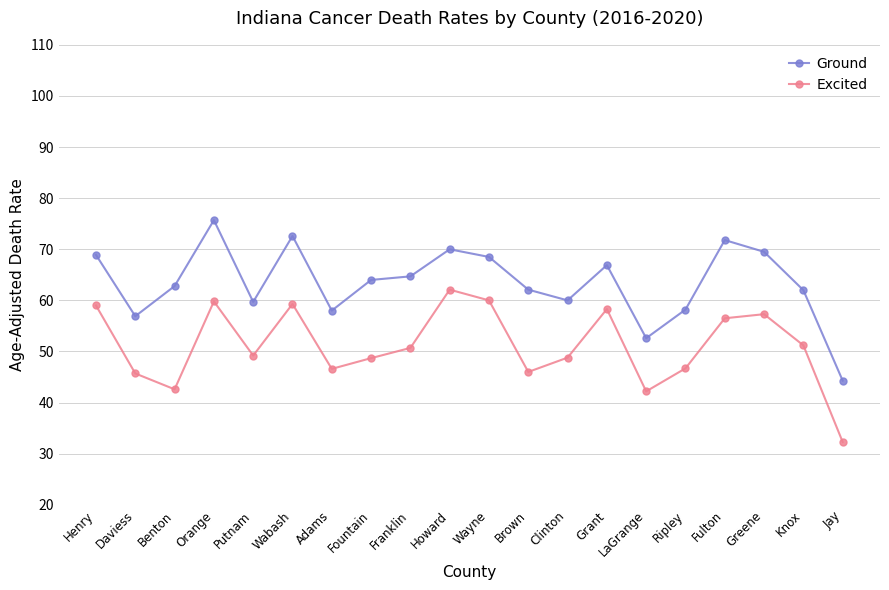

The Excited series shows 79.1 at Franklin. True or false?

False